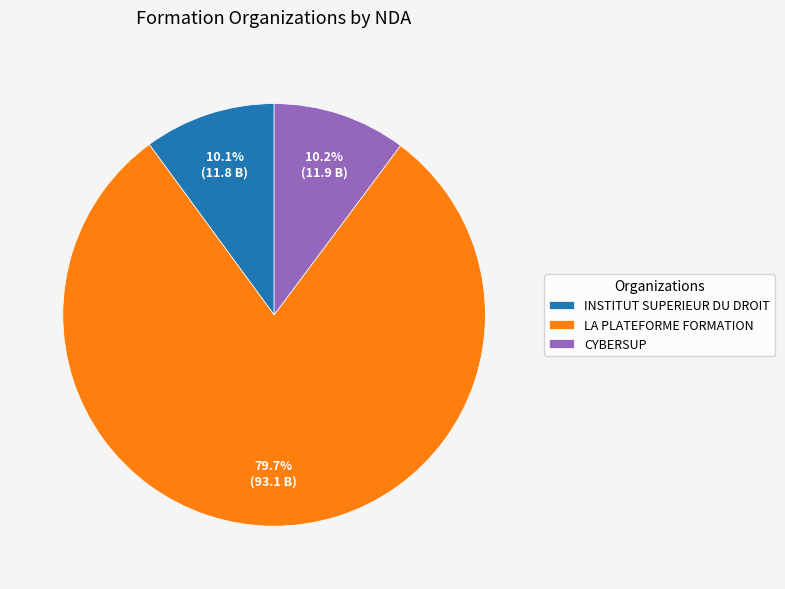

Is INSTITUT SUPERIEUR DU DROIT the majority of the pie?

No